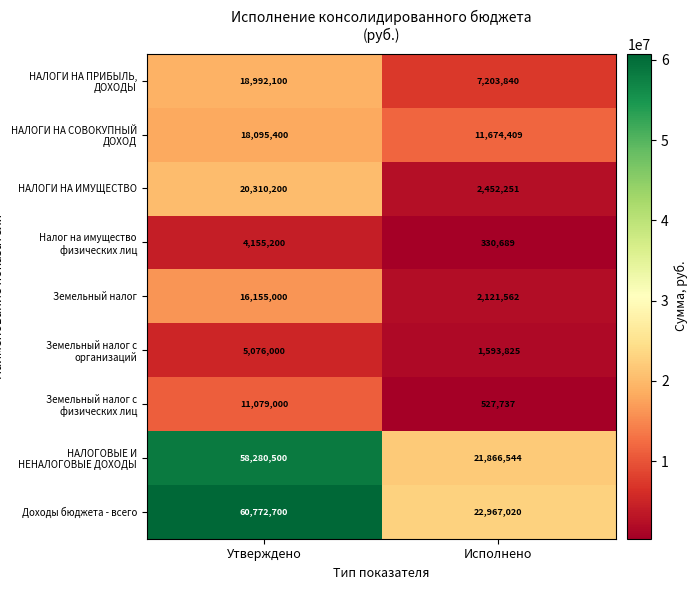

At which label is Земельный налог с физических лиц closest to 5803368?

Исполнено